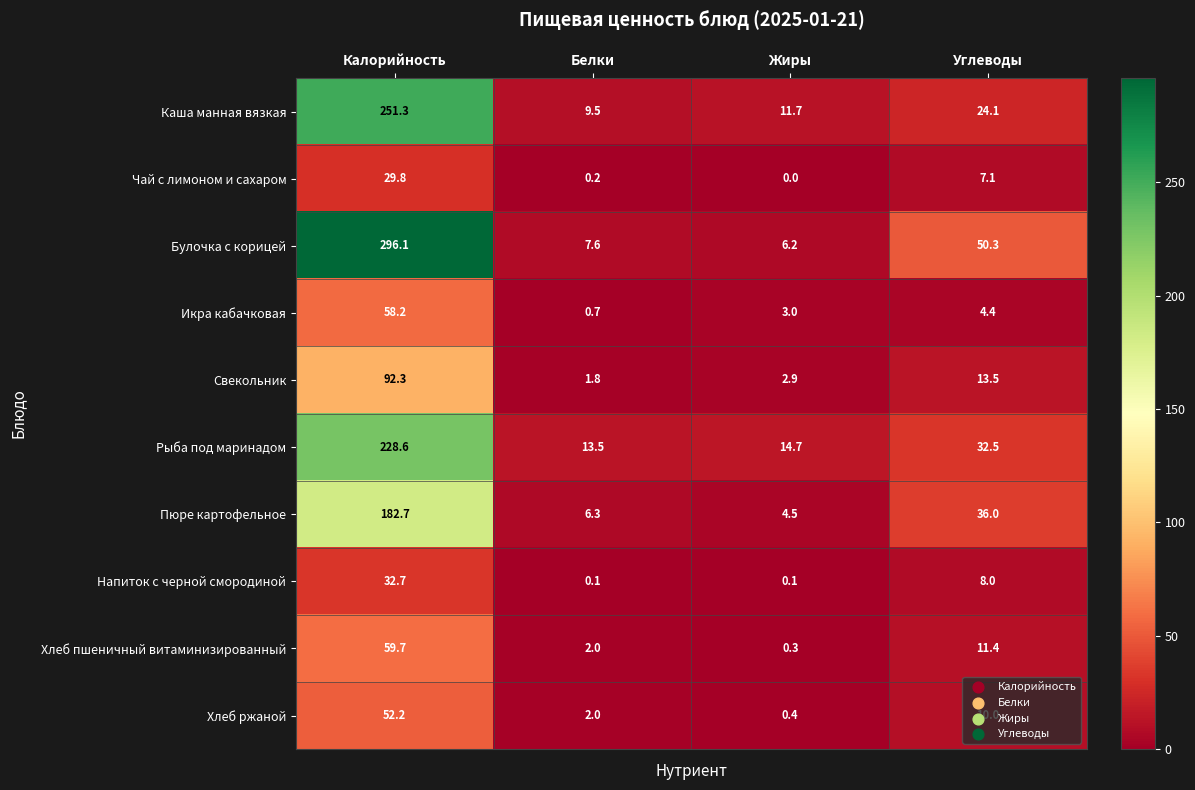

What is the difference between the second highest and second lowest values in the Напиток с черной смородиной series?

7.9